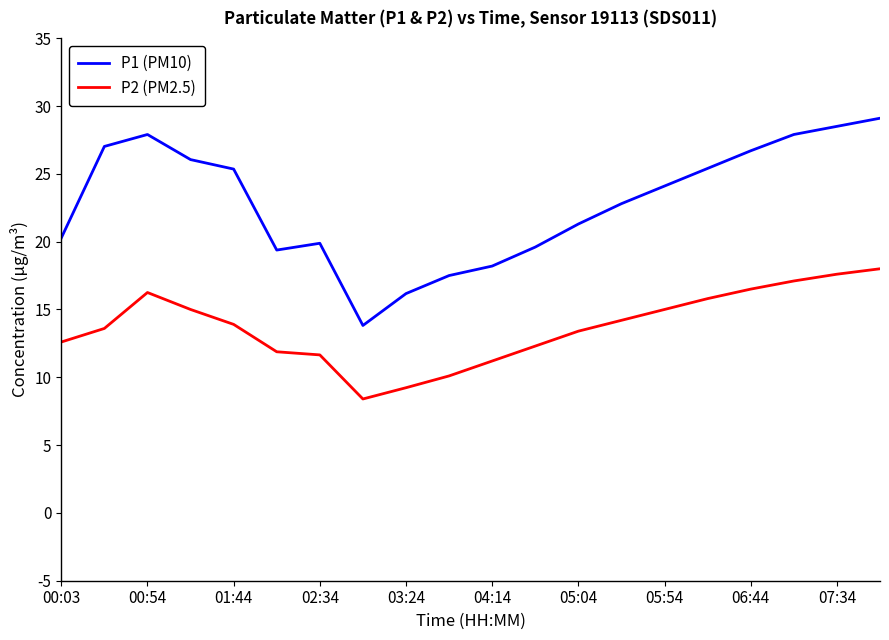

True or false: P2 (PM2.5) and P1 (PM10) intersect in this chart.

False